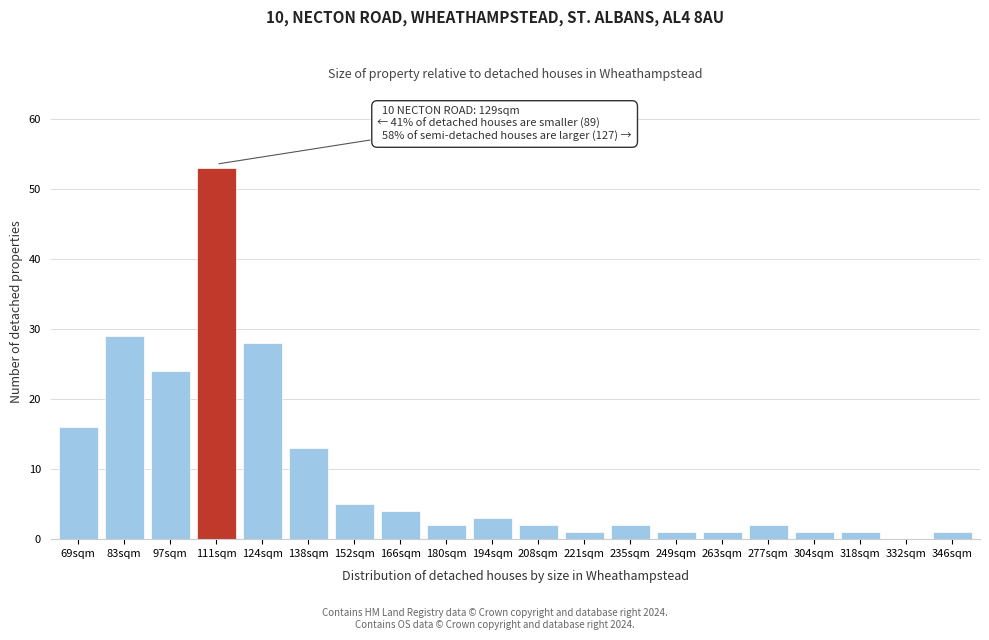

Reading right to left, extract all data points from this chart.

346sqm=1	332sqm=0	318sqm=1	304sqm=1	277sqm=2	263sqm=1	249sqm=1	235sqm=2	221sqm=1	208sqm=2	194sqm=3	180sqm=2	166sqm=4	152sqm=5	138sqm=13	124sqm=28	111sqm=53	97sqm=24	83sqm=29	69sqm=16